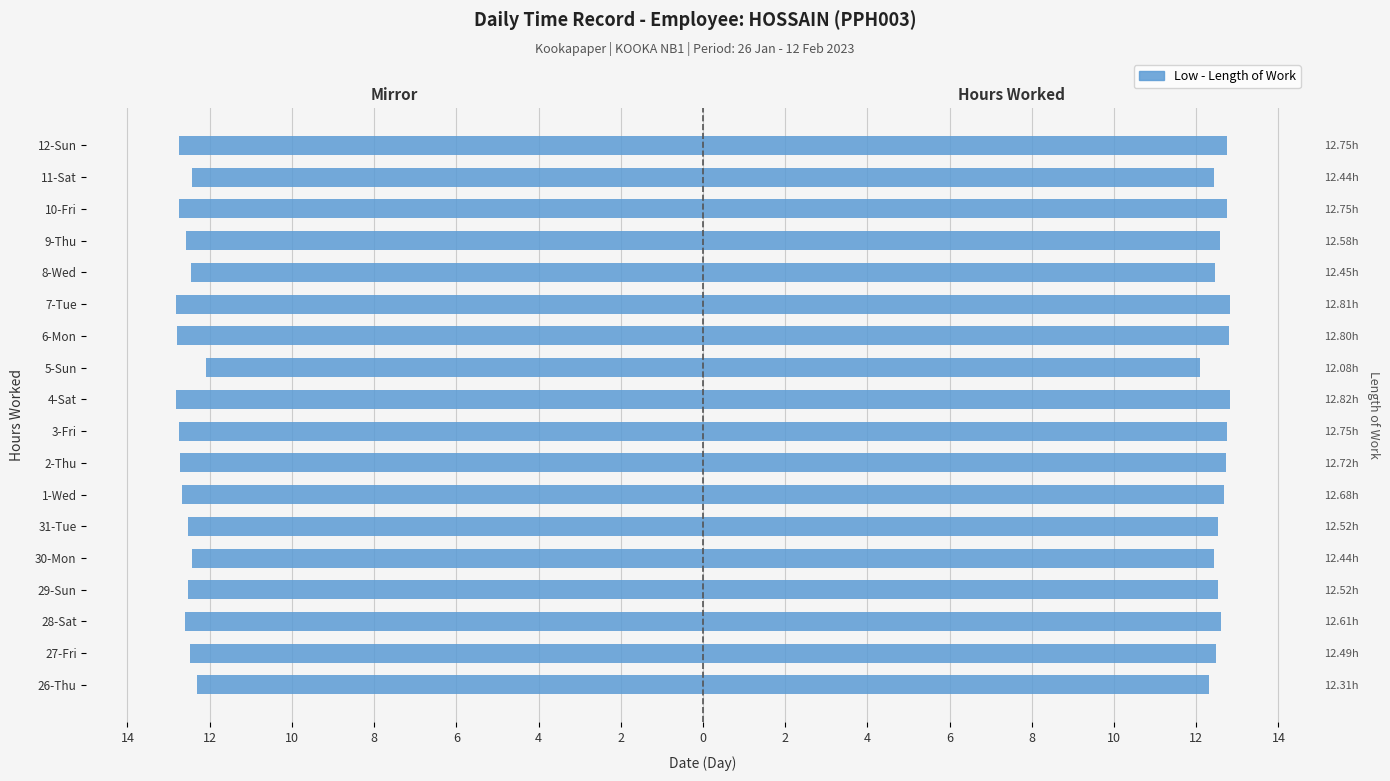

Which series has the widest spread of values?

Low - Length of Work (Left Mirror)